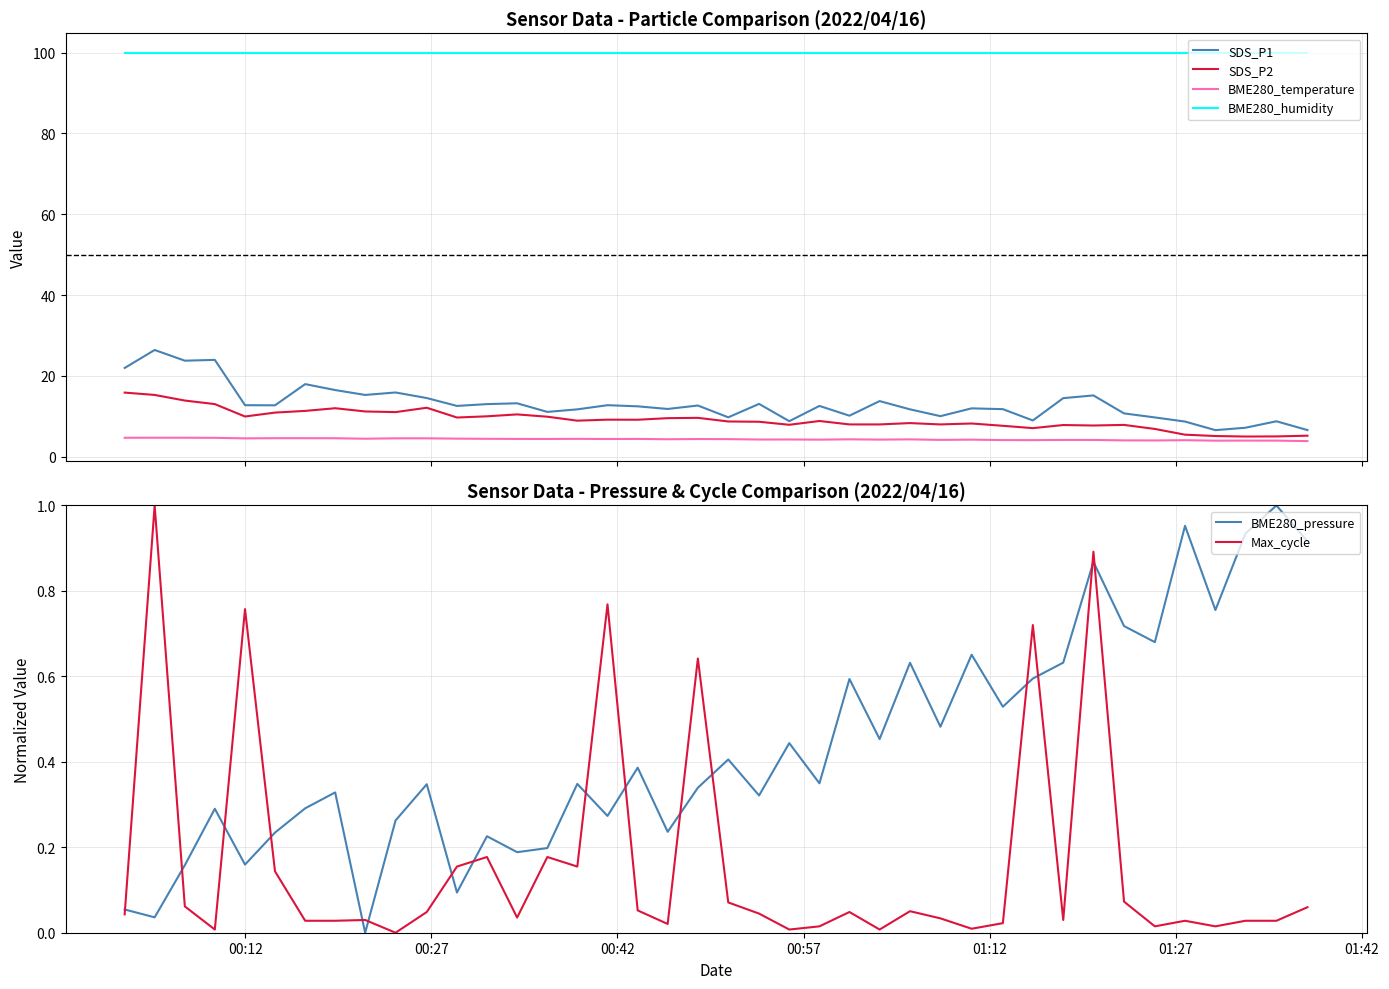

What is the lowest value of the BME280_temperature series?

3.8